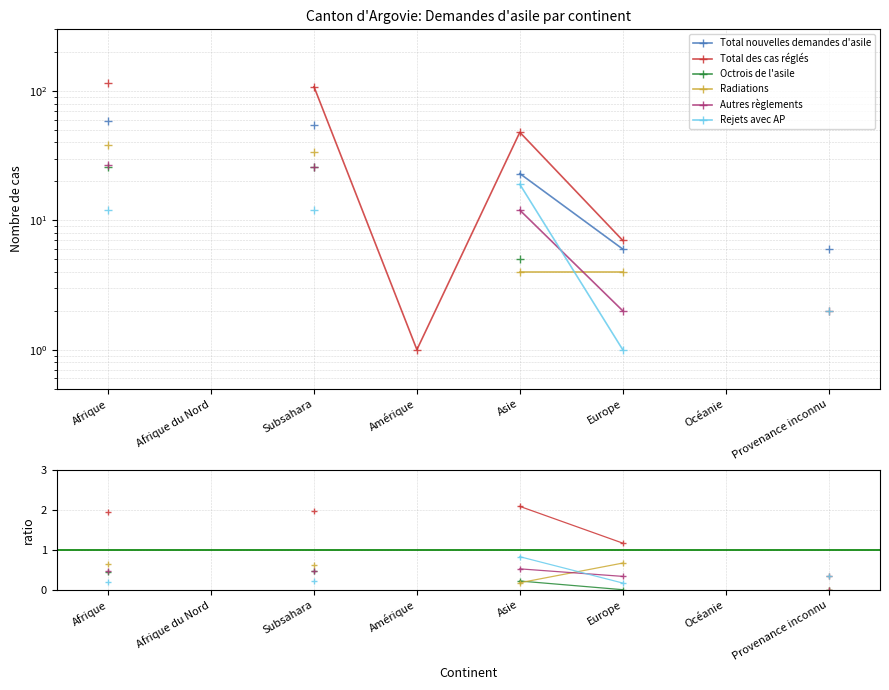

At which category is the sum across all series the highest?

Afrique